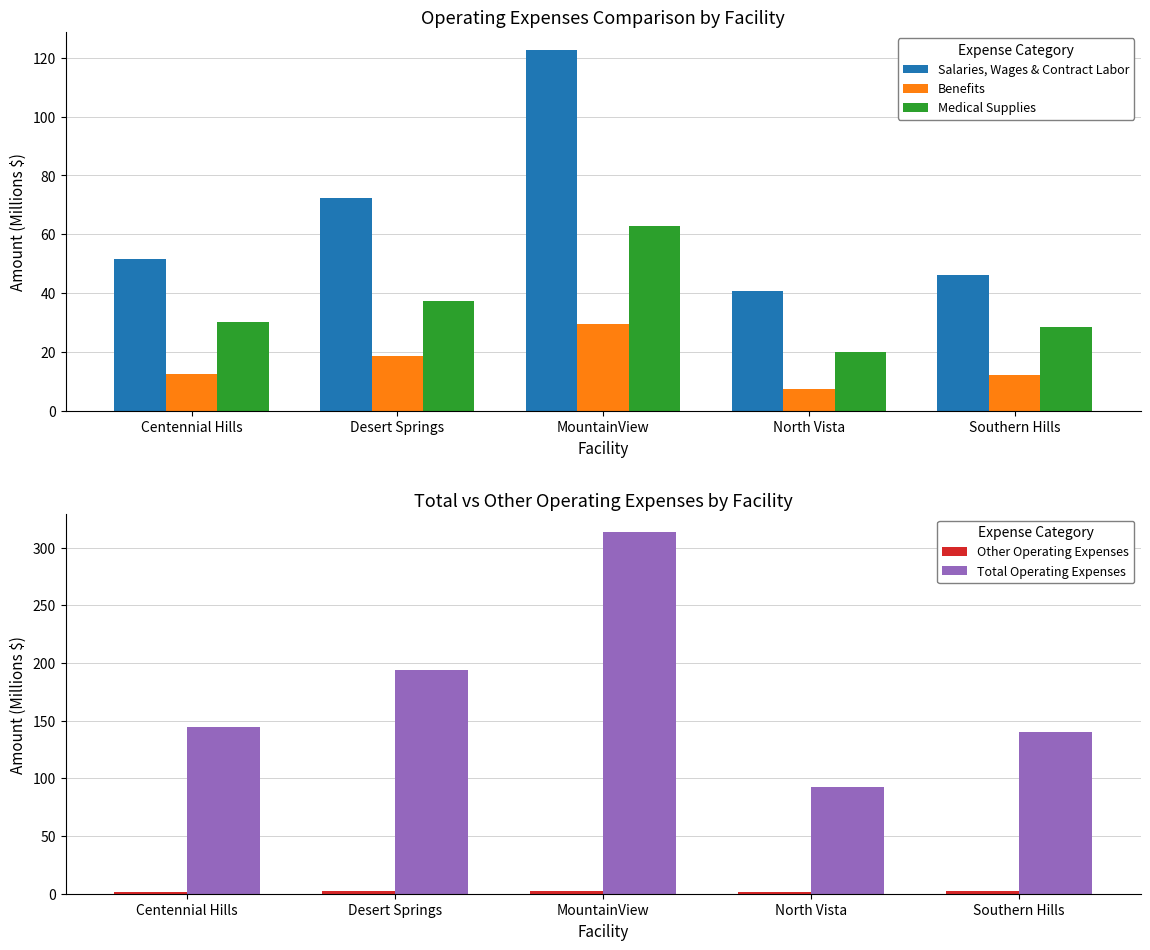

What is the maximum value shown in the chart?

313.1